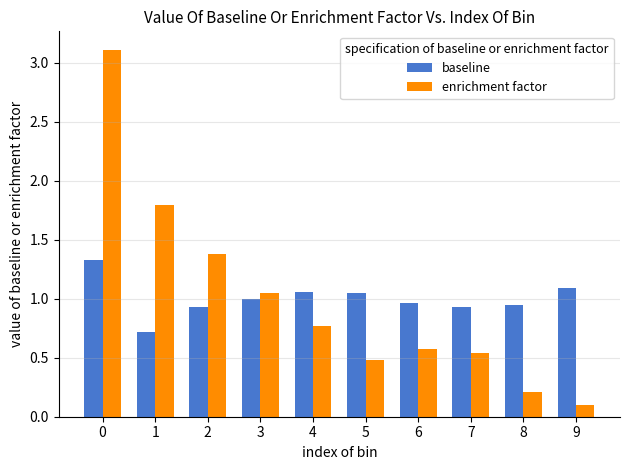

What is the value of the baseline bar at the 2nd from the left?

0.7